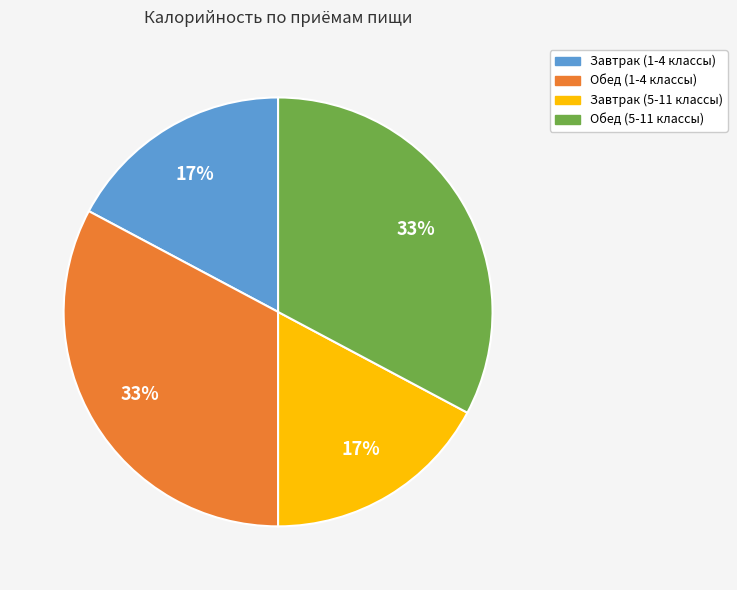

Is Завтрак (1-4 классы) the majority of the pie?

No